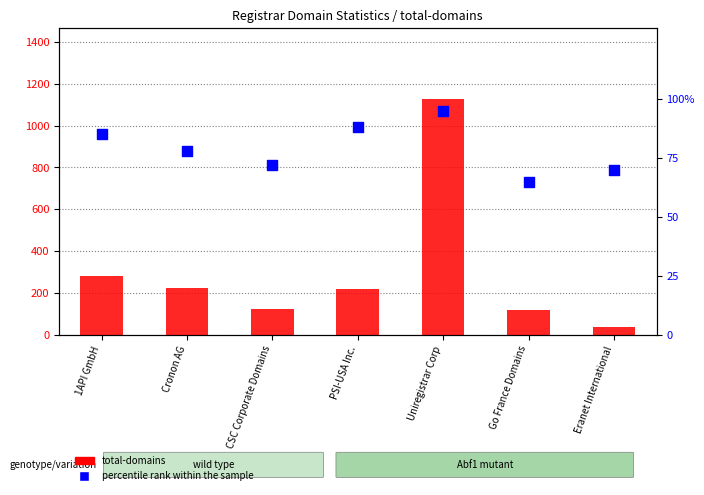

Which series reaches the minimum Y coordinate?

total-domains